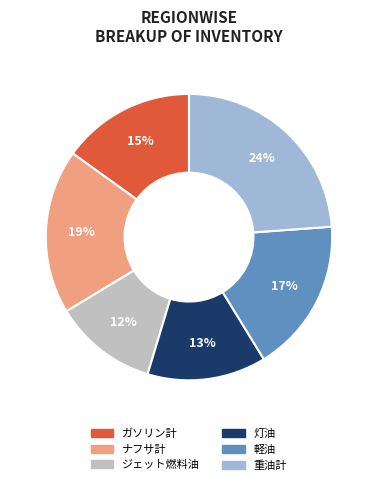

Which slice is the smallest?

ジェット燃料油